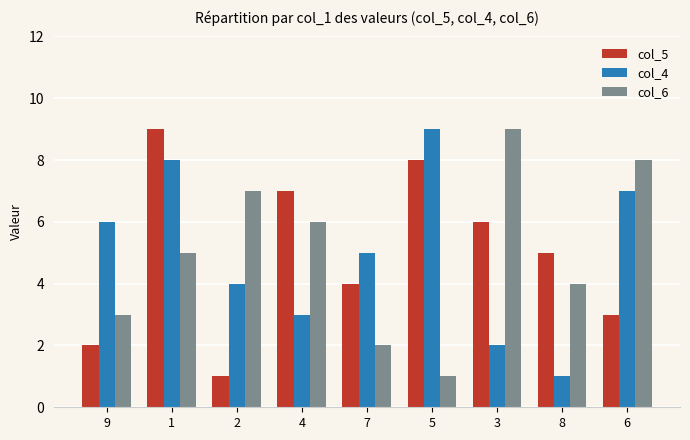

Which series changed the most between 2 and 5?

col_5